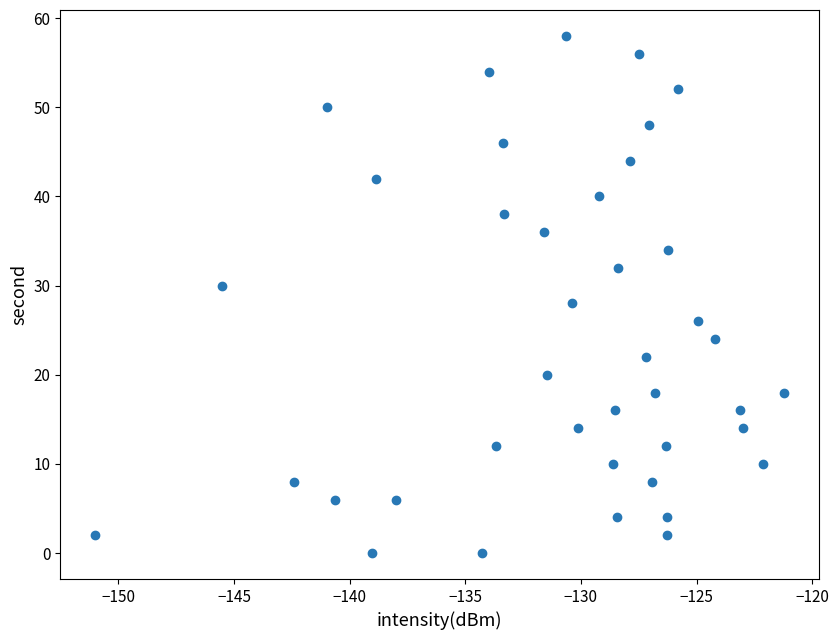

What is the range of Y values (max minus min)?

58